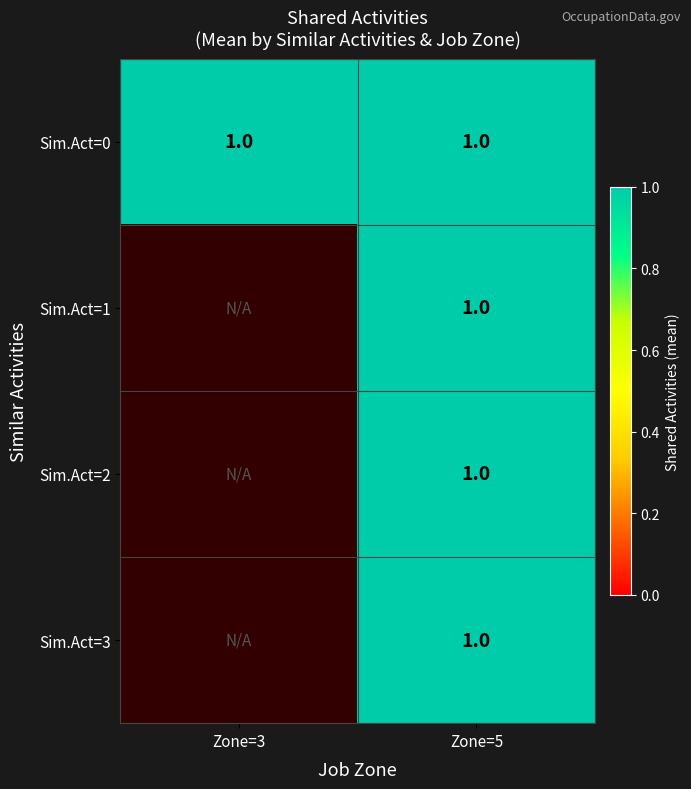

Which series has the largest total across all categories?

Similar Activities=0